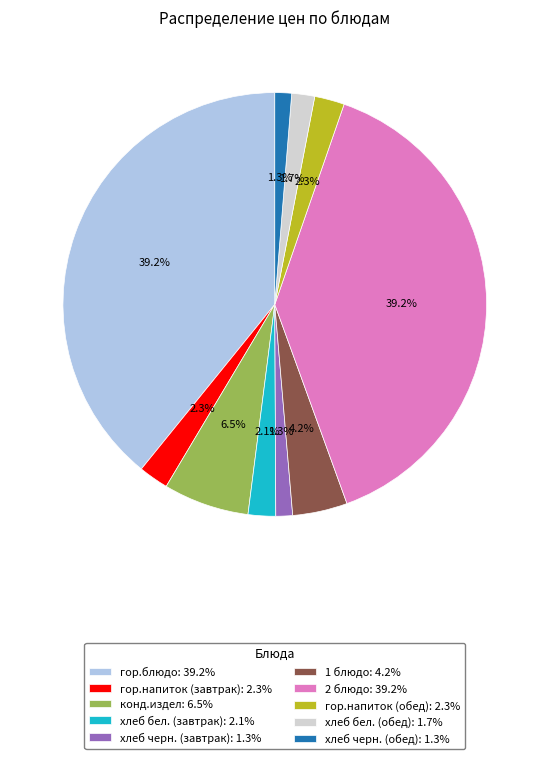

Does хлеб черн. (завтрак): 1.3% represent more than half of the total?

No